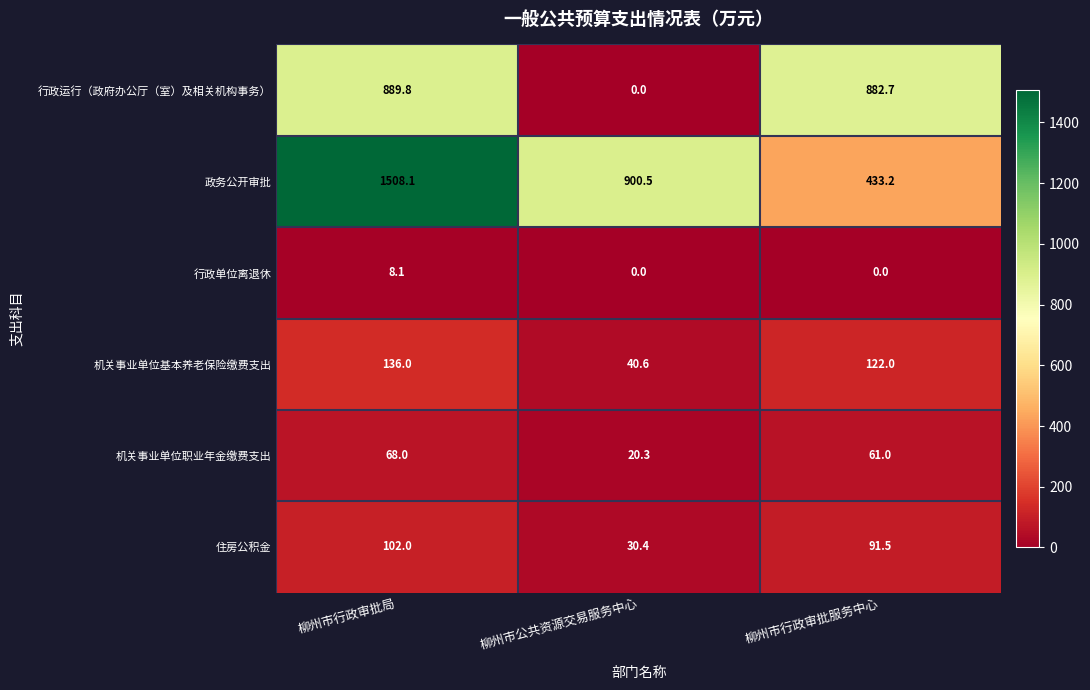

Where does the 行政运行（政府办公厅（室）及相关机构事务） series first go above 882?

柳州市行政审批局